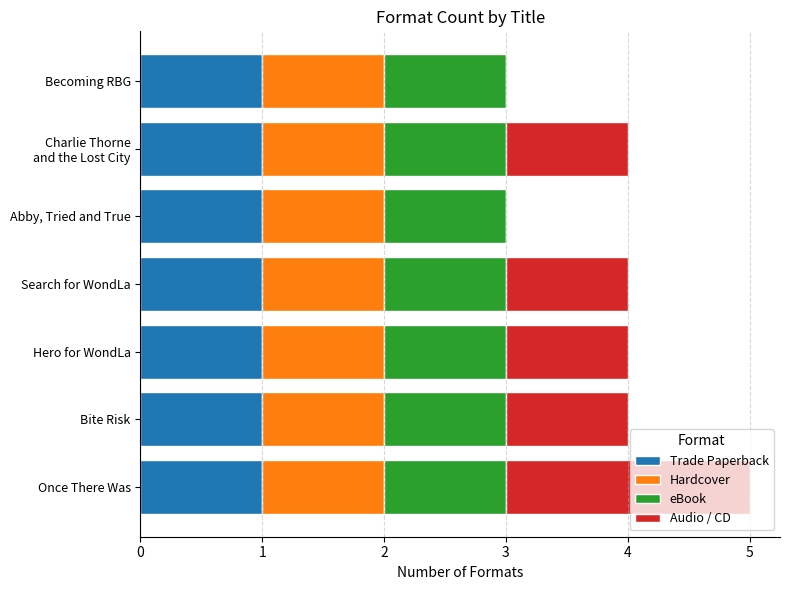

What is the total value across all series at Once There Was?

5